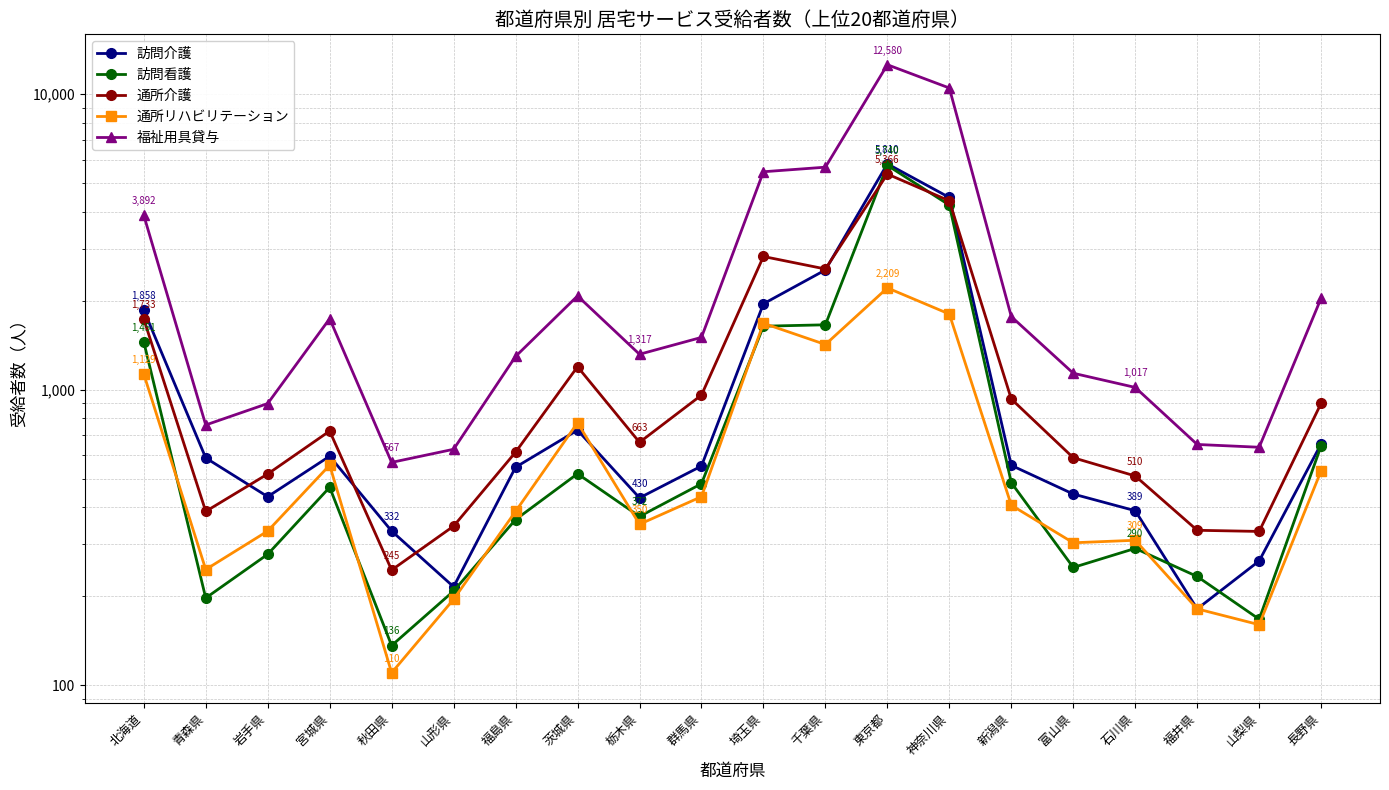

True or false: 訪問介護 has more than 0 points higher than both neighbors.

True